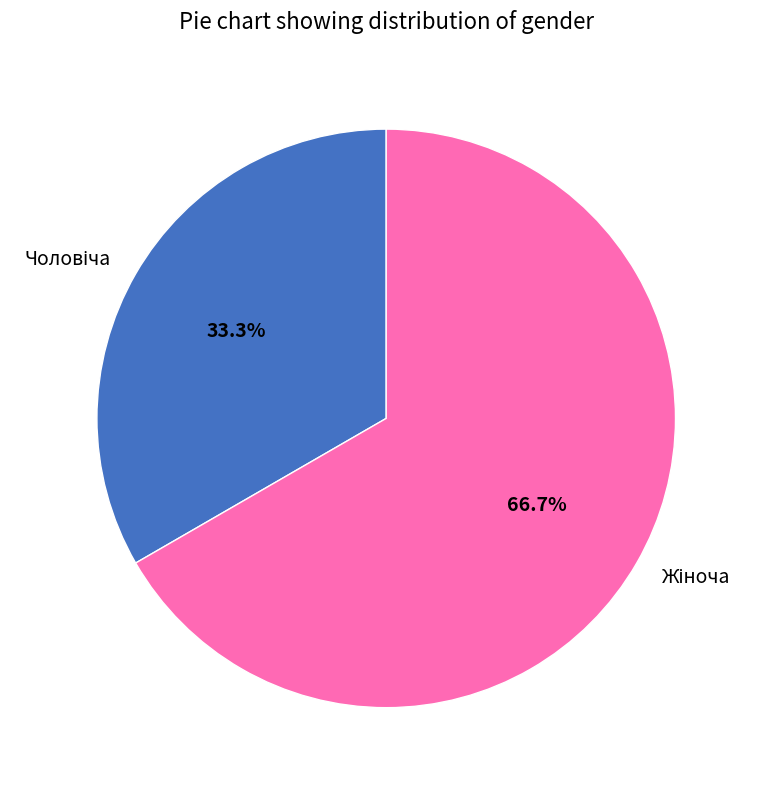

Is there any slice that represents more than half of the pie?

Yes